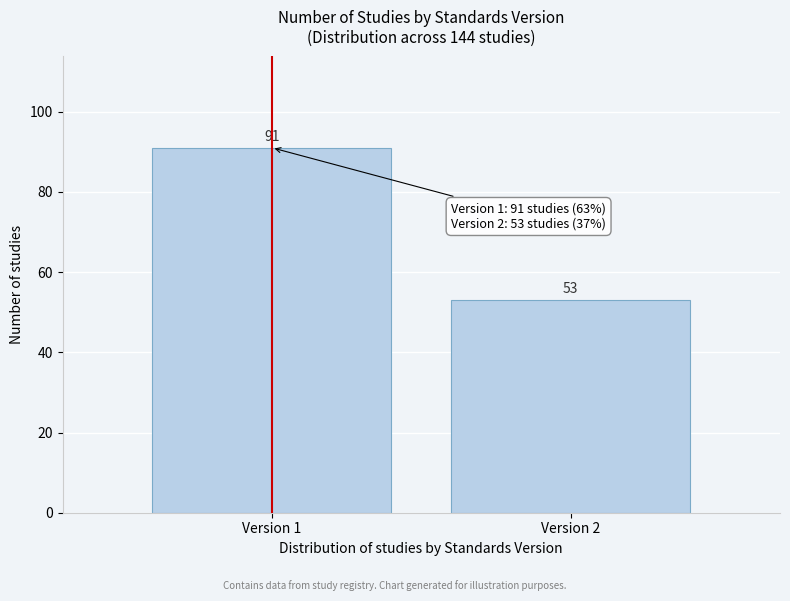

Reading left to right, list all the values displayed in this chart.

Version 1=91	Version 2=53